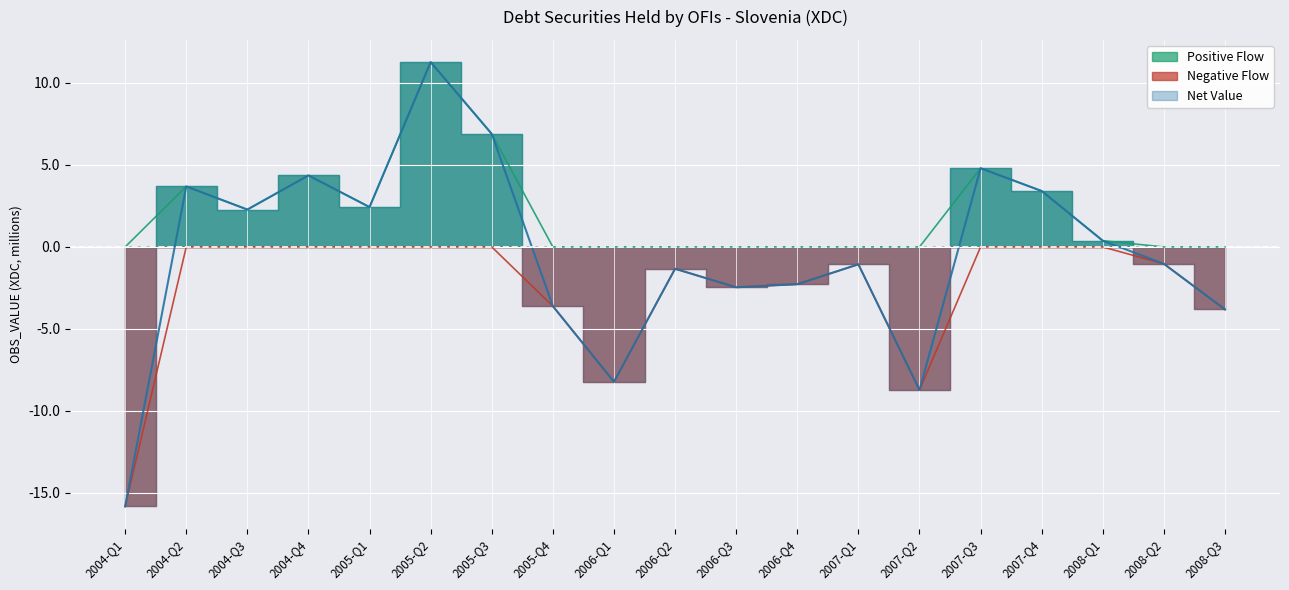

Is the value of Negative Flow at 2008-Q2 greater than the value of Net Value at 2004-Q1?

Yes